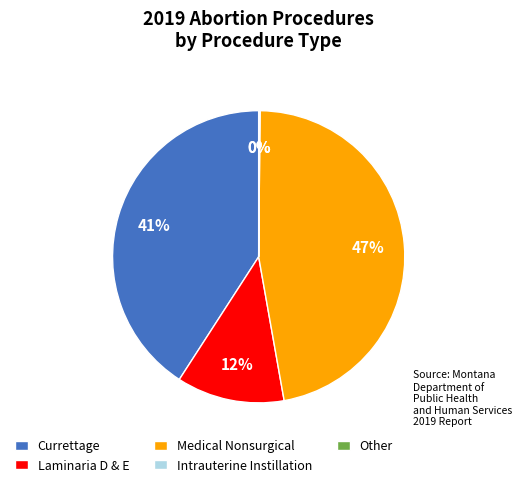

To the nearest percent, what is the difference between the largest and smallest slice percentages?

47%